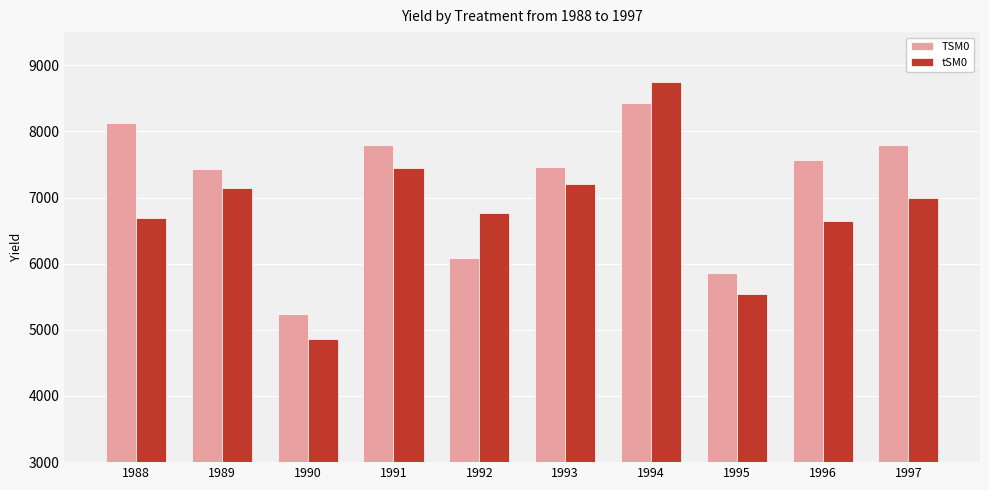

What is the difference between the TSM0 values at 1996 and 1993?

108